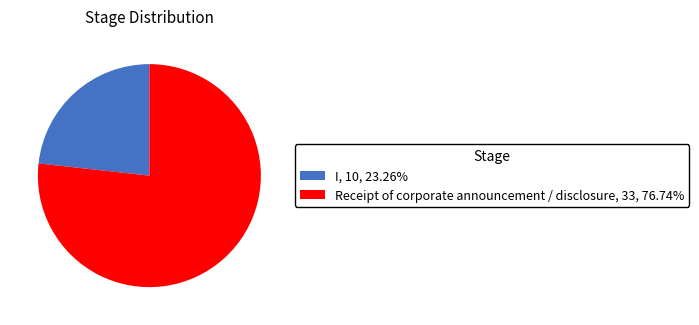

What is the smallest slice in the pie chart?

I